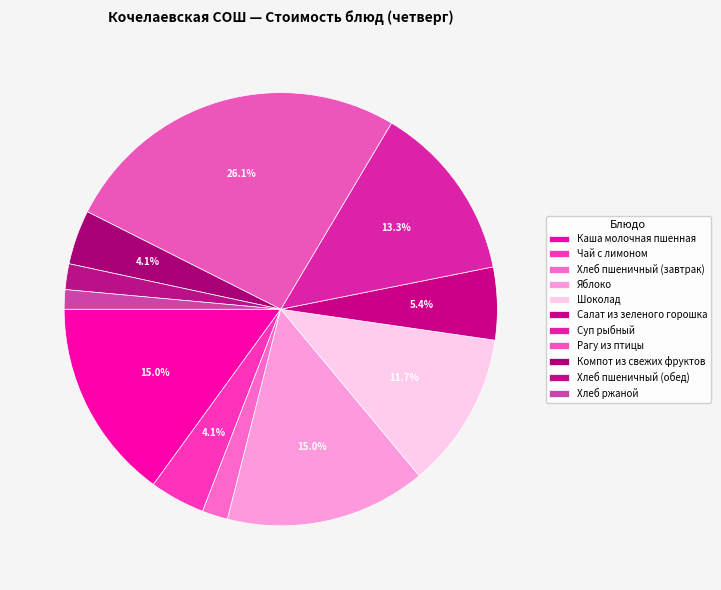

To the nearest percent, what is the difference between the Суп рыбный and Рагу из птицы slice percentages?

13%